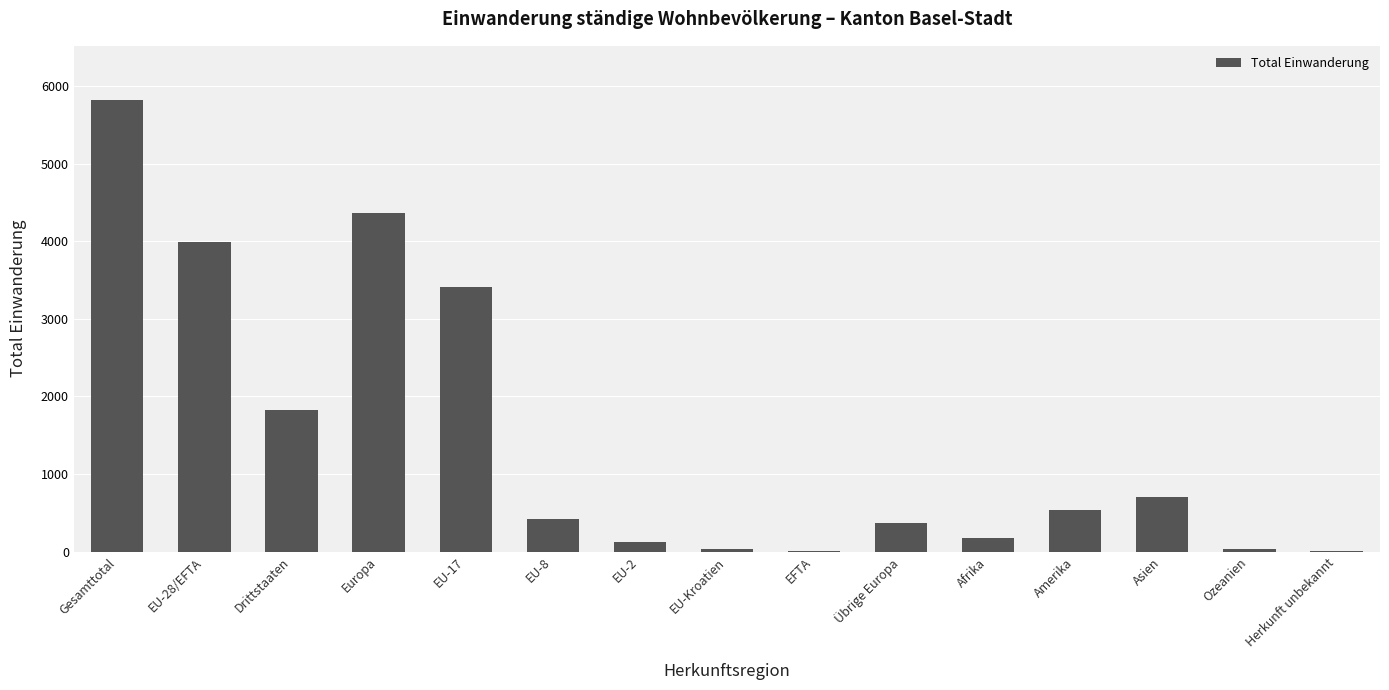

Is it true that the value at Afrika is 179?

True